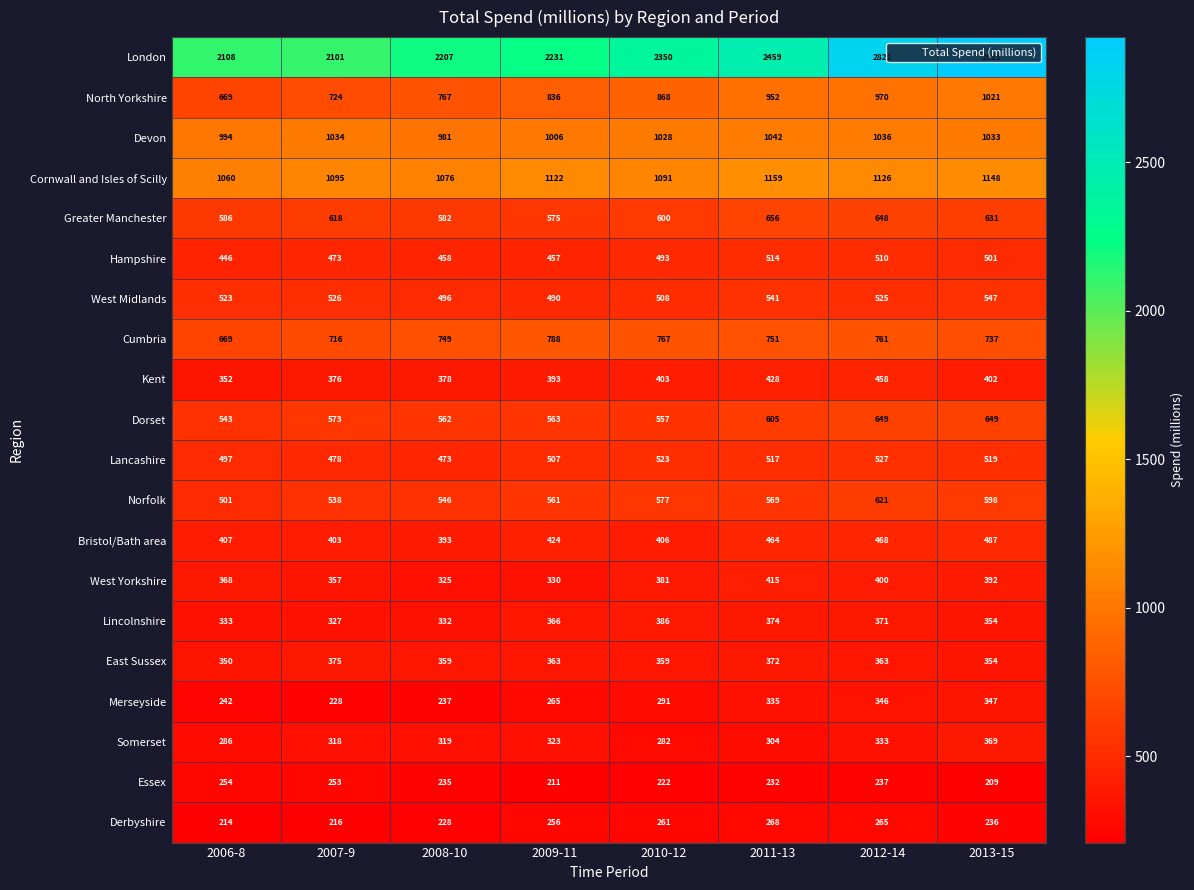

Rank the series at 2011-13 from lowest to highest value.

Essex, Derbyshire, Somerset, Merseyside, East Sussex, Lincolnshire, West Yorkshire, Kent, Bristol/Bath area, Hampshire, Lancashire, West Midlands, Norfolk, Dorset, Greater Manchester, Cumbria, North Yorkshire, Devon, Cornwall and Isles of Scilly, London